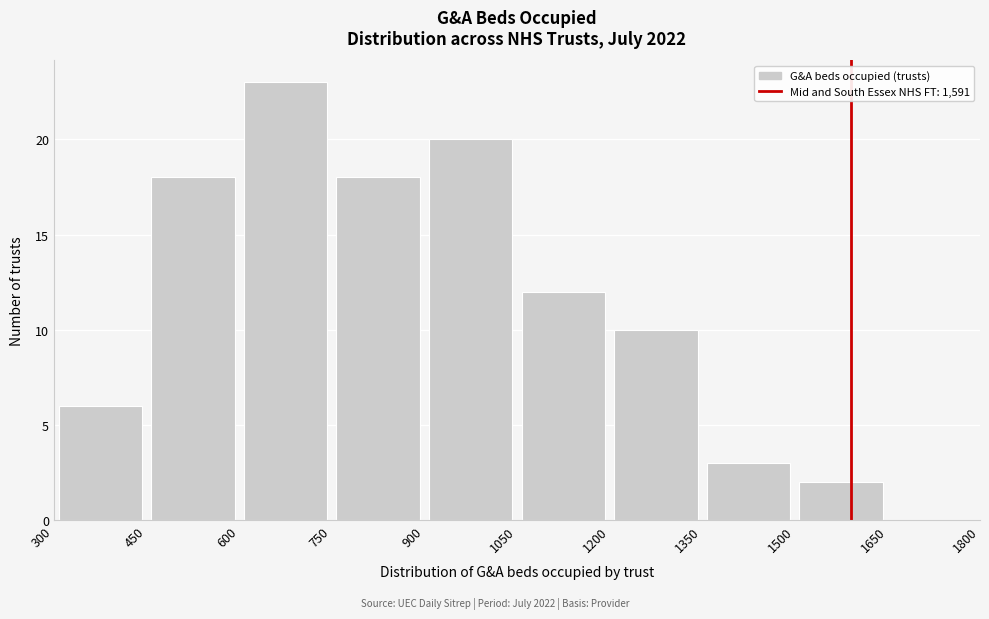

Which range on the x-axis has the tallest bar?

600 to 750